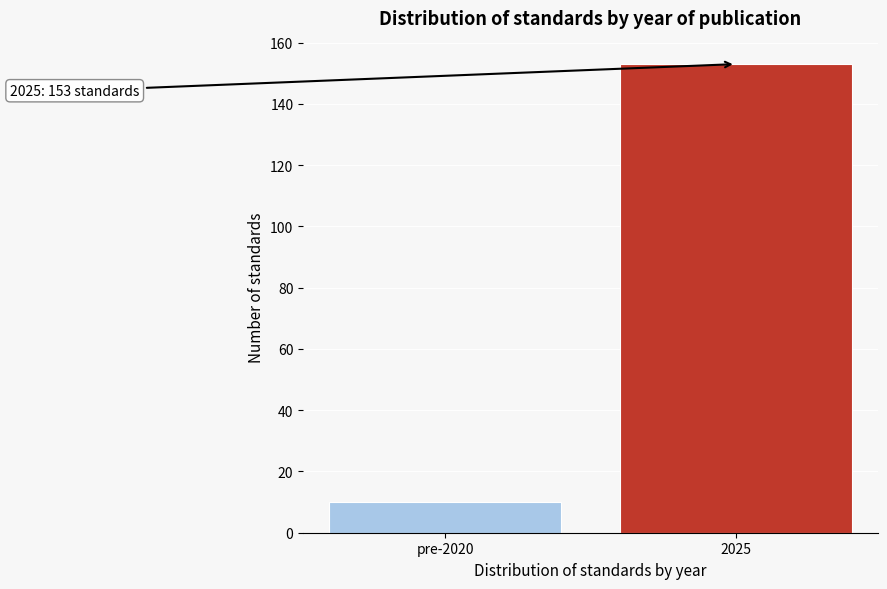

Reading left to right, transcribe all the data shown in this chart.

pre-2020=10	2025=153